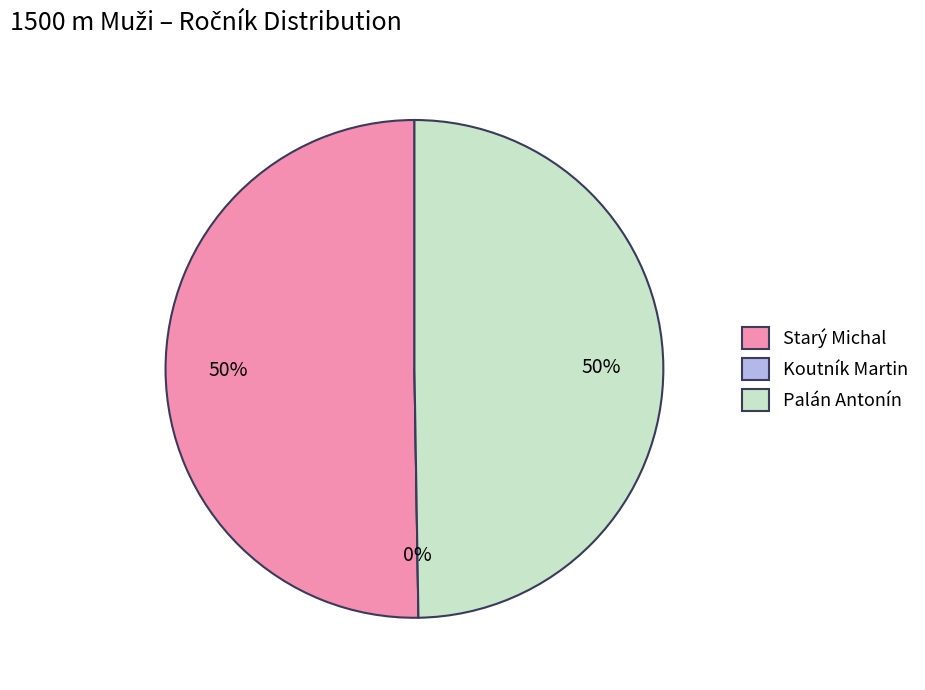

Which category has the smallest portion of the pie?

Koutník Martin